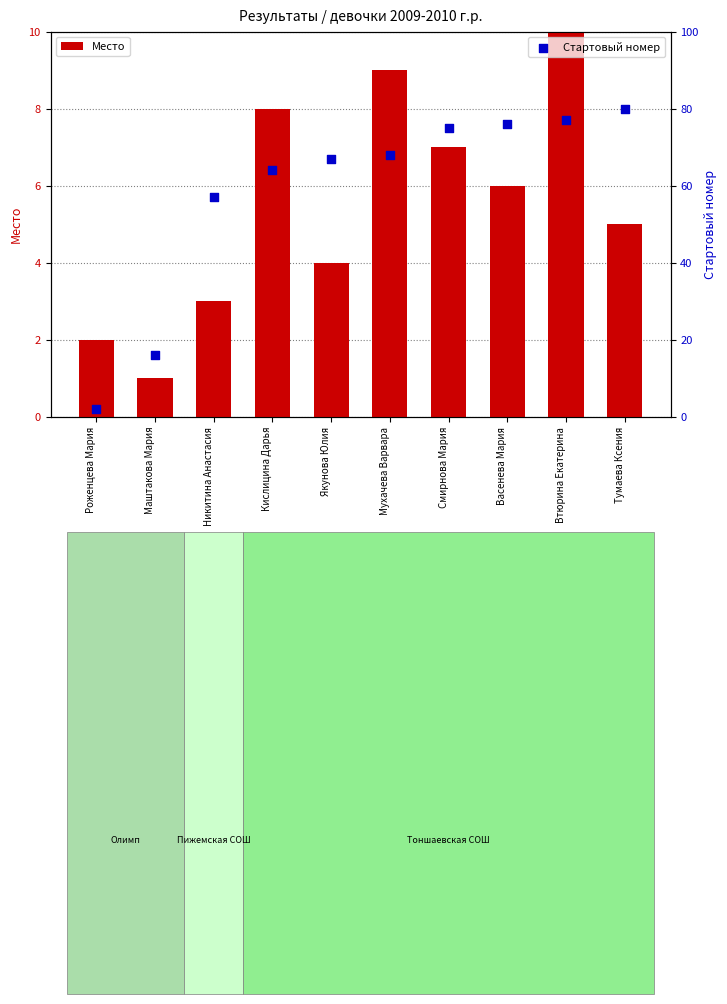

At how many categories does at least one series exceed 54?

8